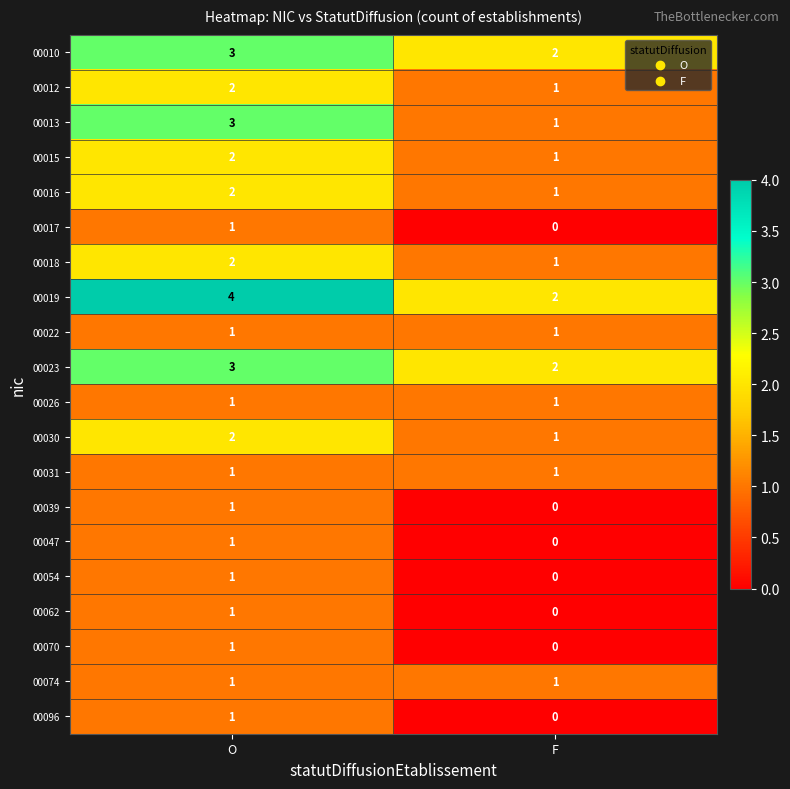

What is the sum of all 00030 values?

3